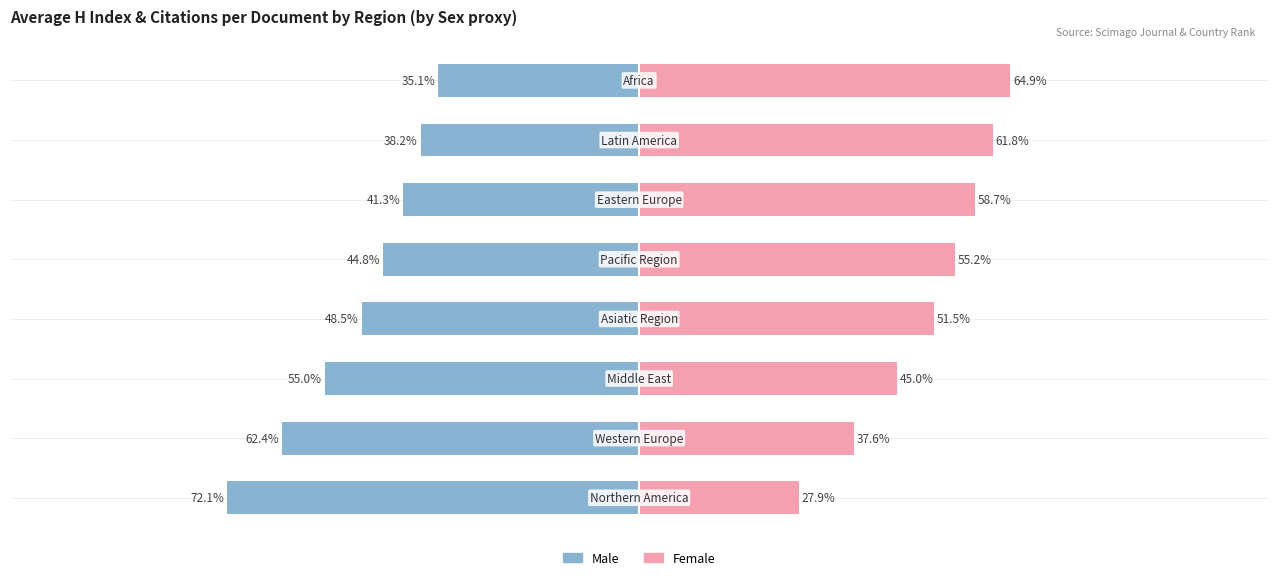

How many bars are there in each group?

2